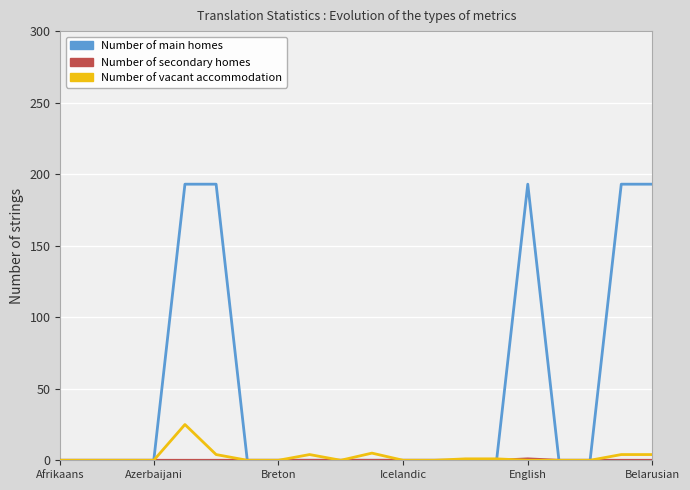

What is the sum of all Number of main homes values?

965